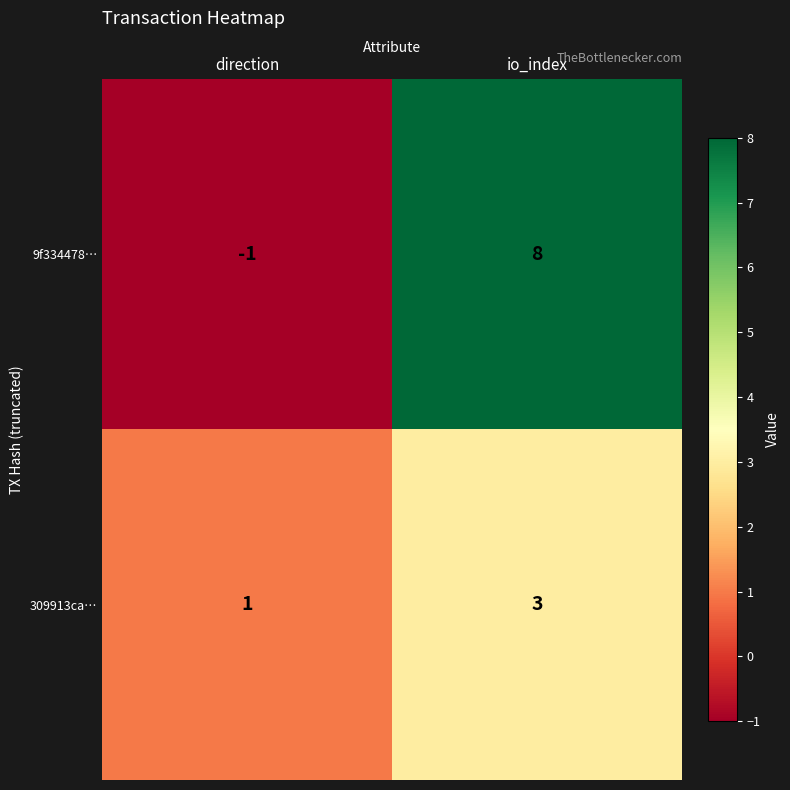

Between direction and io_index, which series saw the biggest shift?

9f334478…